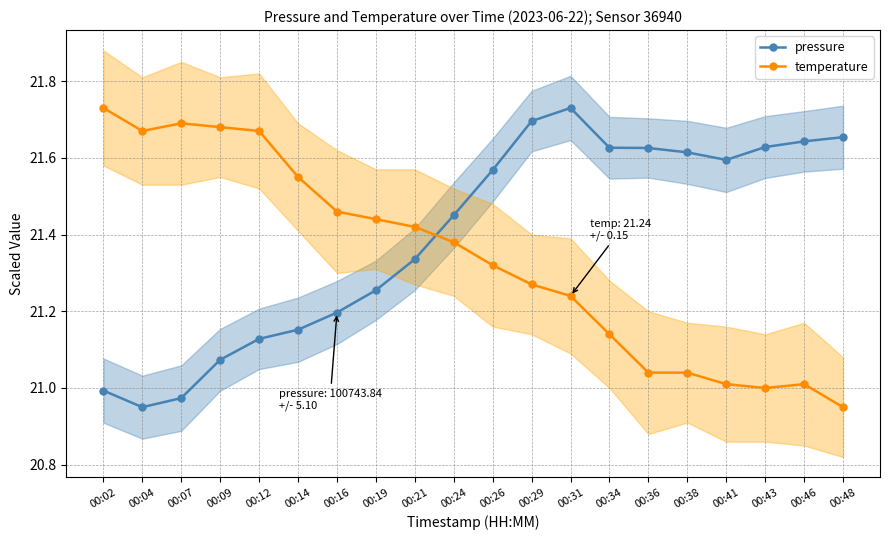

How many interior local valleys does the pressure series have?

2